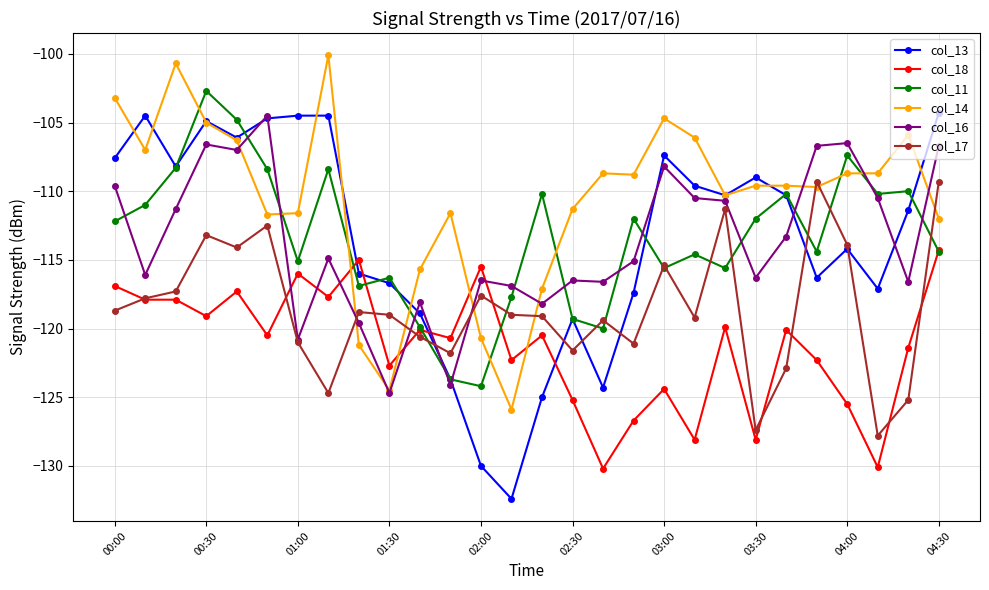

Which series has the largest range (max minus min)?

col_13